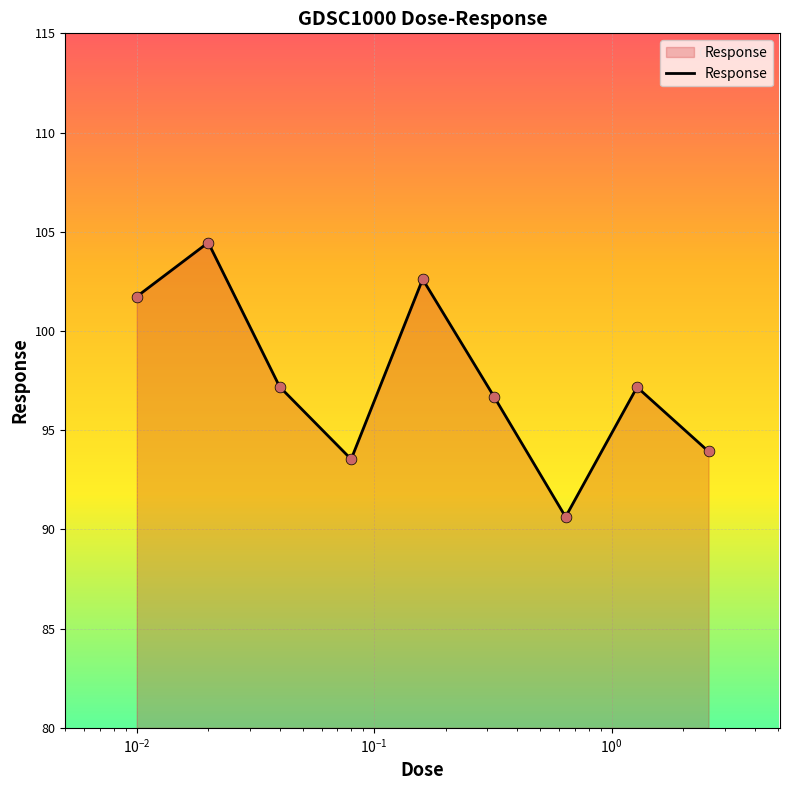

What is the greatest value displayed?

104.5